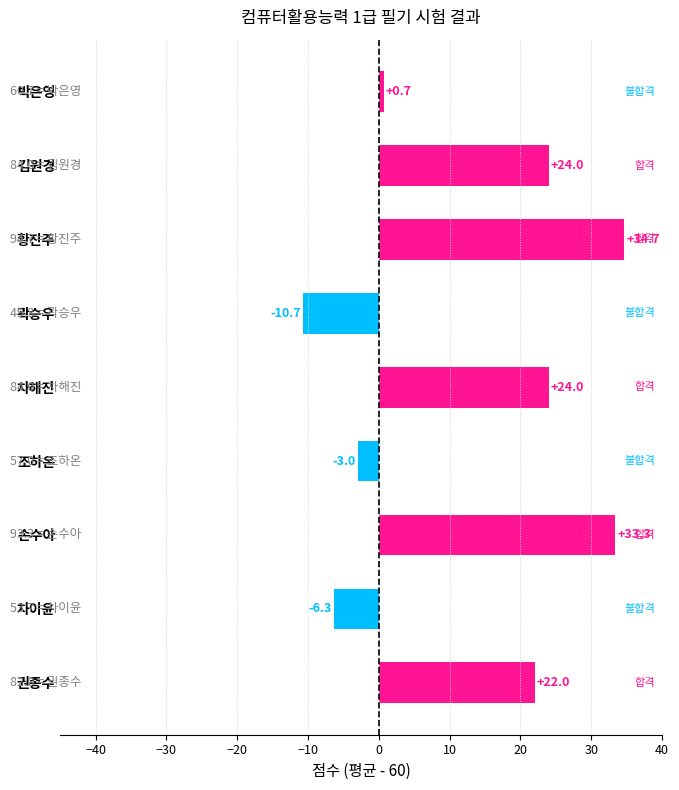

What is the change in value from 권종수 to 황진주?

+12.7